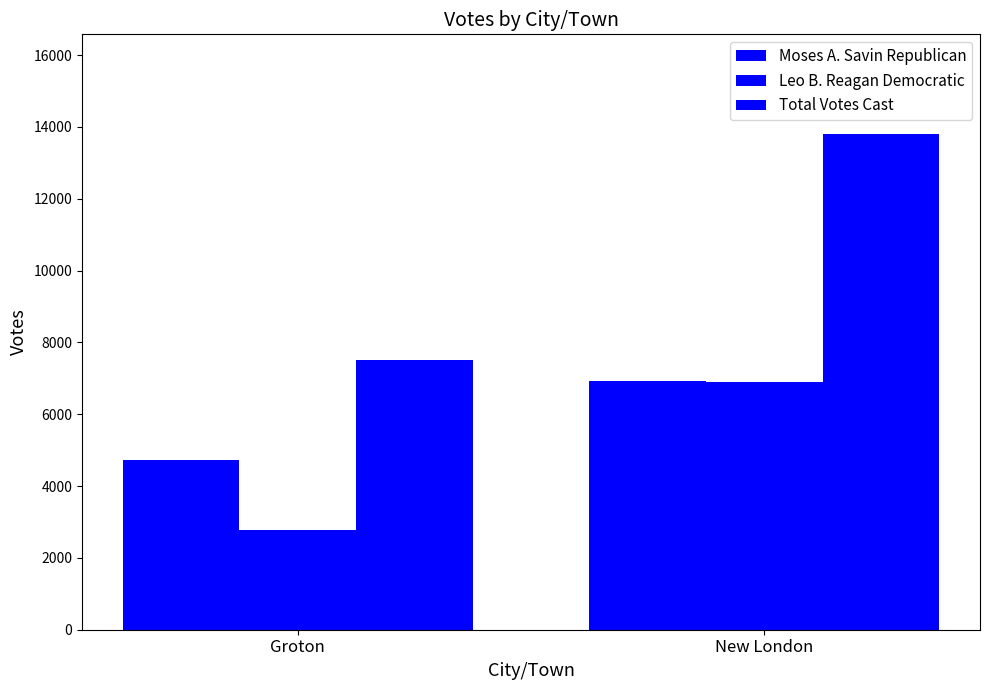

Is the value of Total Votes Cast at New London greater than the value of Moses A. Savin Republican at Groton?

Yes